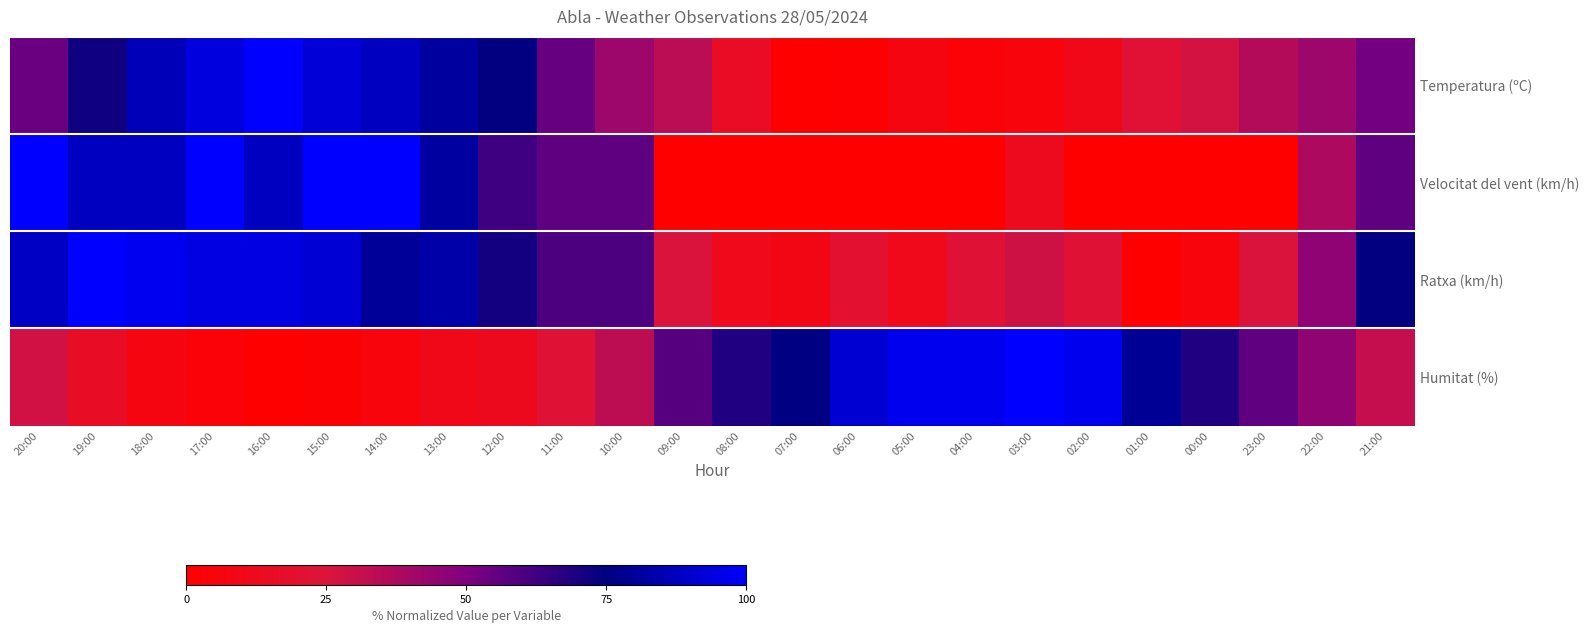

Reading right to left, what are all the values shown in this chart?

Temperatura (ºC): 21:00=52.5	22:00=41.8	23:00=36.1	00:00=27.0	01:00=22.1	02:00=10.7	03:00=5.7	04:00=3.3	05:00=7.4	06:00=0.8	07:00=0.0	08:00=15.6	09:00=33.6	10:00=41.8	11:00=54.9	12:00=74.6	13:00=81.1	14:00=87.7	15:00=91.8	16:00=100.0	17:00=93.4	18:00=86.1	19:00=72.1	20:00=54.1
Velocitat del vent (km/h): 21:00=56.2	22:00=37.5	23:00=0.0	00:00=0.0	01:00=0.0	02:00=0.0	03:00=12.5	04:00=0.0	05:00=0.0	06:00=0.0	07:00=0.0	08:00=0.0	09:00=0.0	10:00=56.2	11:00=56.2	12:00=62.5	13:00=81.2	14:00=100.0	15:00=100.0	16:00=87.5	17:00=100.0	18:00=87.5	19:00=87.5	20:00=100.0
Ratxa (km/h): 21:00=74.3	22:00=45.7	23:00=25.7	00:00=5.7	01:00=0.0	02:00=22.9	03:00=28.6	04:00=22.9	05:00=11.4	06:00=20.0	07:00=8.6	08:00=11.4	09:00=25.7	10:00=60.0	11:00=60.0	12:00=71.4	13:00=82.9	14:00=80.0	15:00=91.4	16:00=94.3	17:00=94.3	18:00=97.1	19:00=100.0	20:00=88.6
Humitat (%): 21:00=31.6	22:00=45.6	23:00=56.1	00:00=68.4	01:00=78.9	02:00=96.5	03:00=100.0	04:00=96.5	05:00=96.5	06:00=91.2	07:00=75.4	08:00=68.4	09:00=57.9	10:00=33.3	11:00=22.8	12:00=12.3	13:00=10.5	14:00=5.3	15:00=1.8	16:00=0.0	17:00=3.5	18:00=7.0	19:00=15.8	20:00=28.1